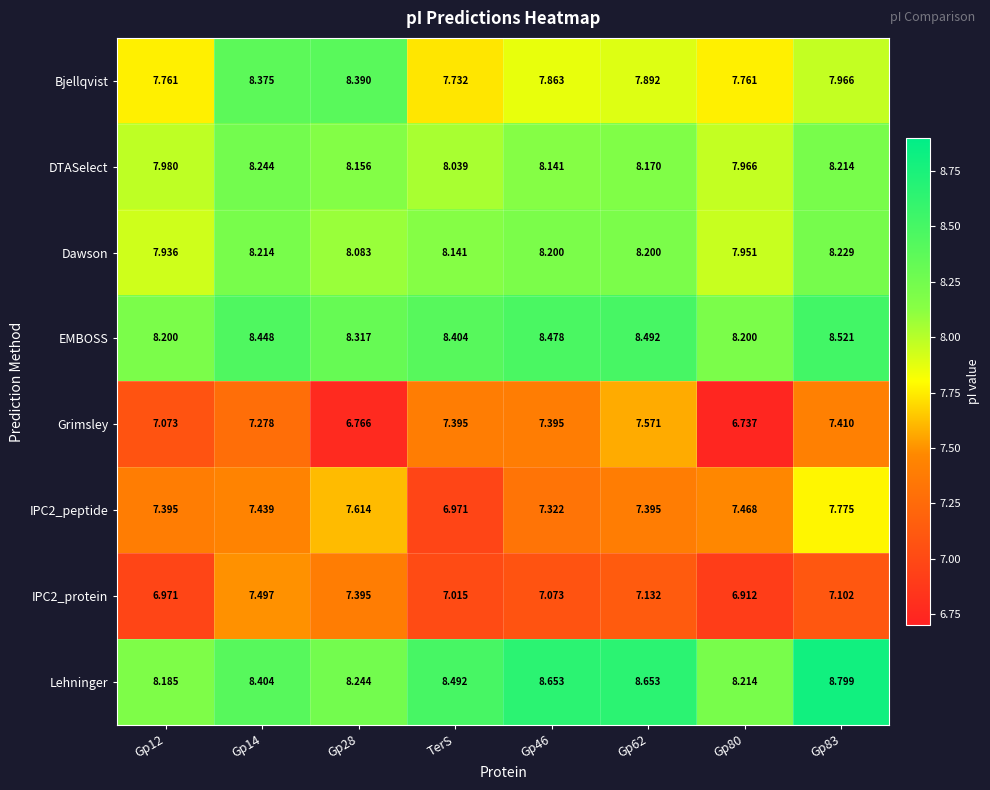

Which series has the largest total across all categories?

Lehninger